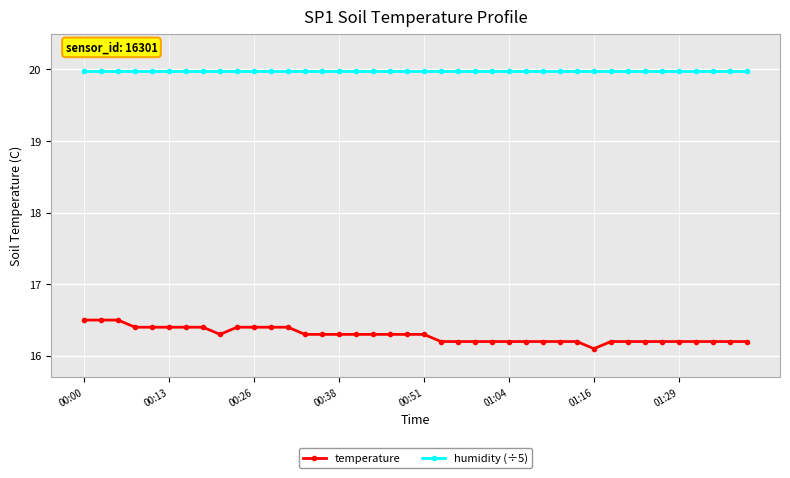

Which series has the largest range (max minus min)?

temperature